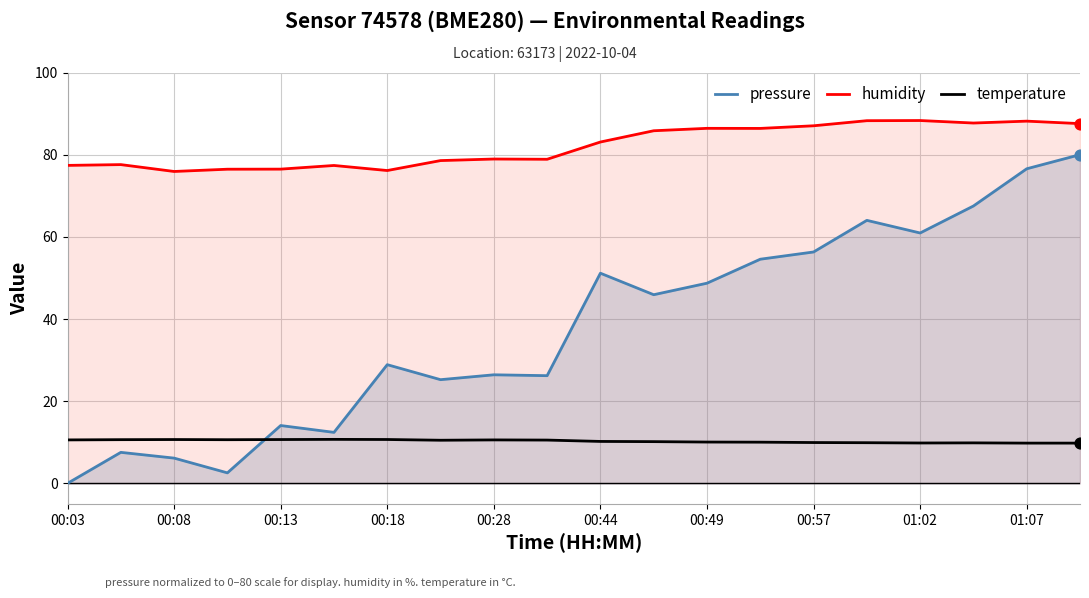

At how many categories does at least one series exceed 58?

20